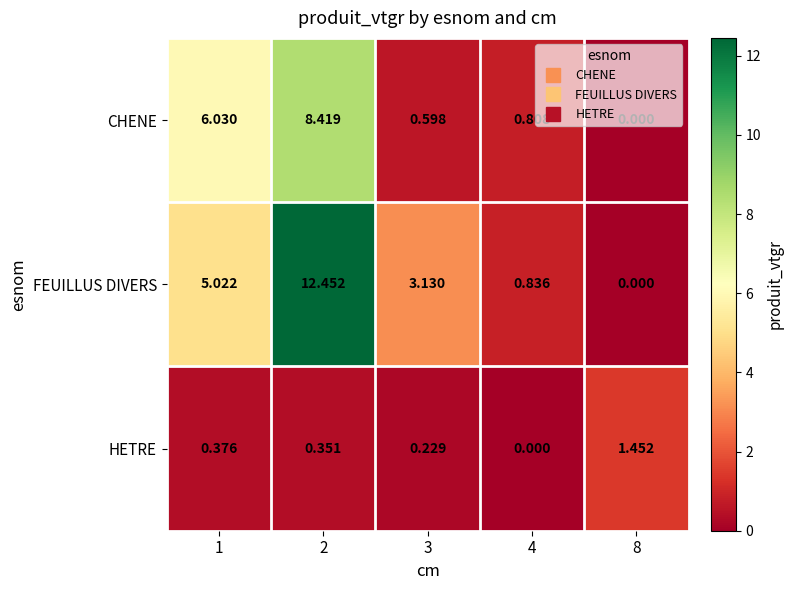

Between 4 and 8, which series saw the biggest shift?

HETRE